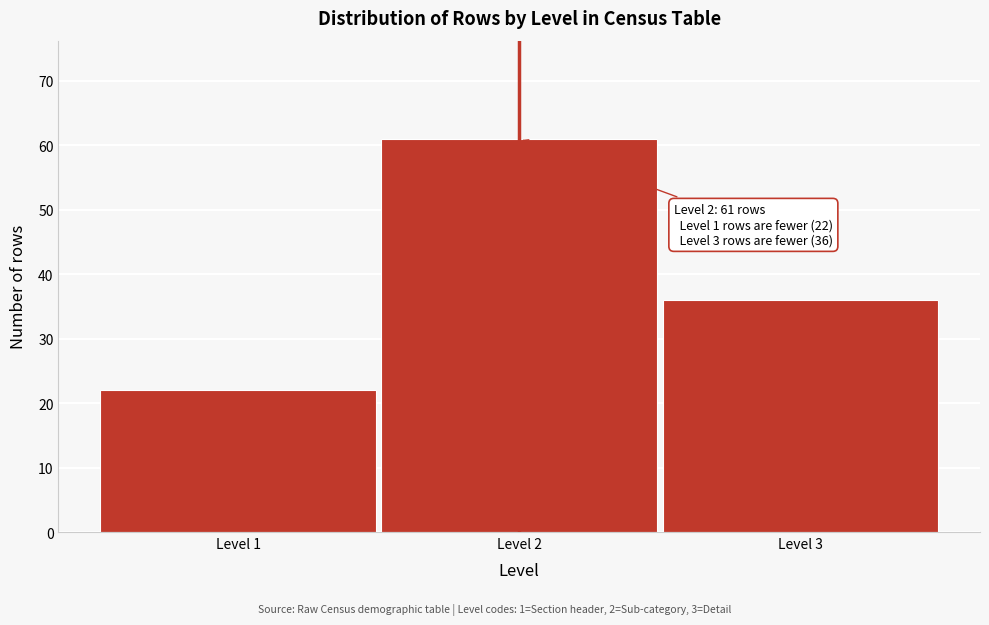

Reading right to left, what are all the values shown in this chart?

36	61	22